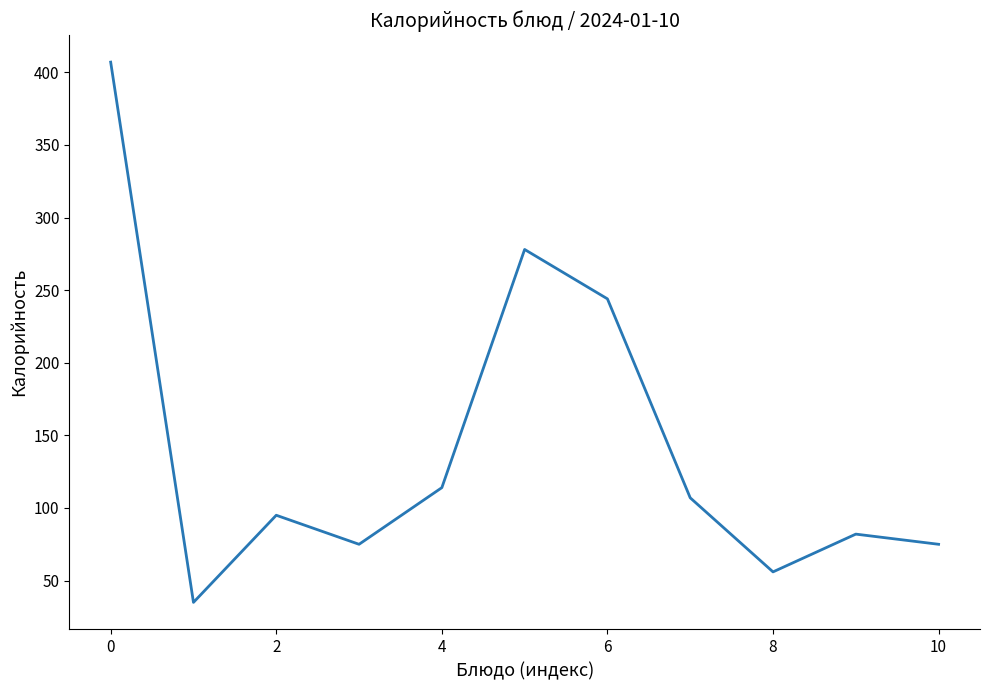

What is the maximum value shown in the chart?

407